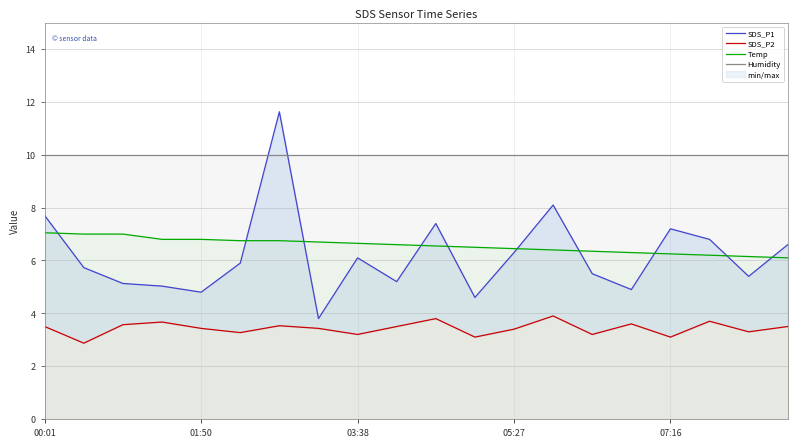

Rank the series at 5 from highest to lowest value.

Humidity, Temp, SDS_P1, SDS_P2